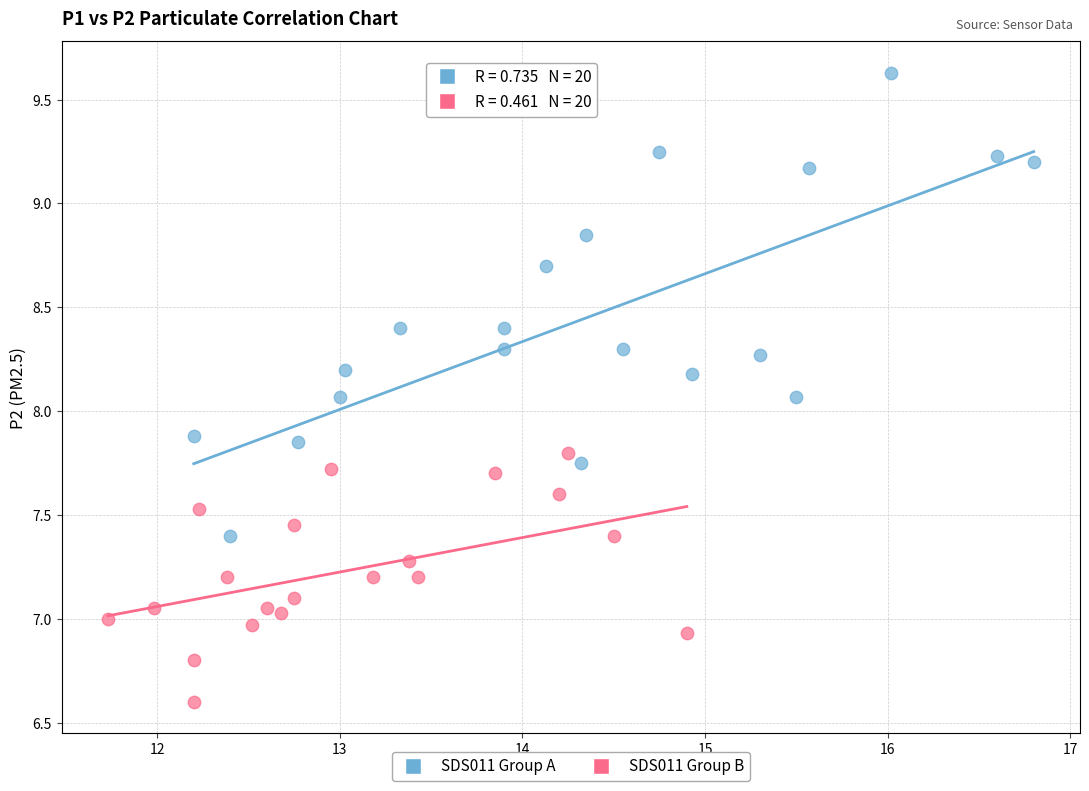

Which series has the largest Y range (max minus min)?

SDS011 Group A